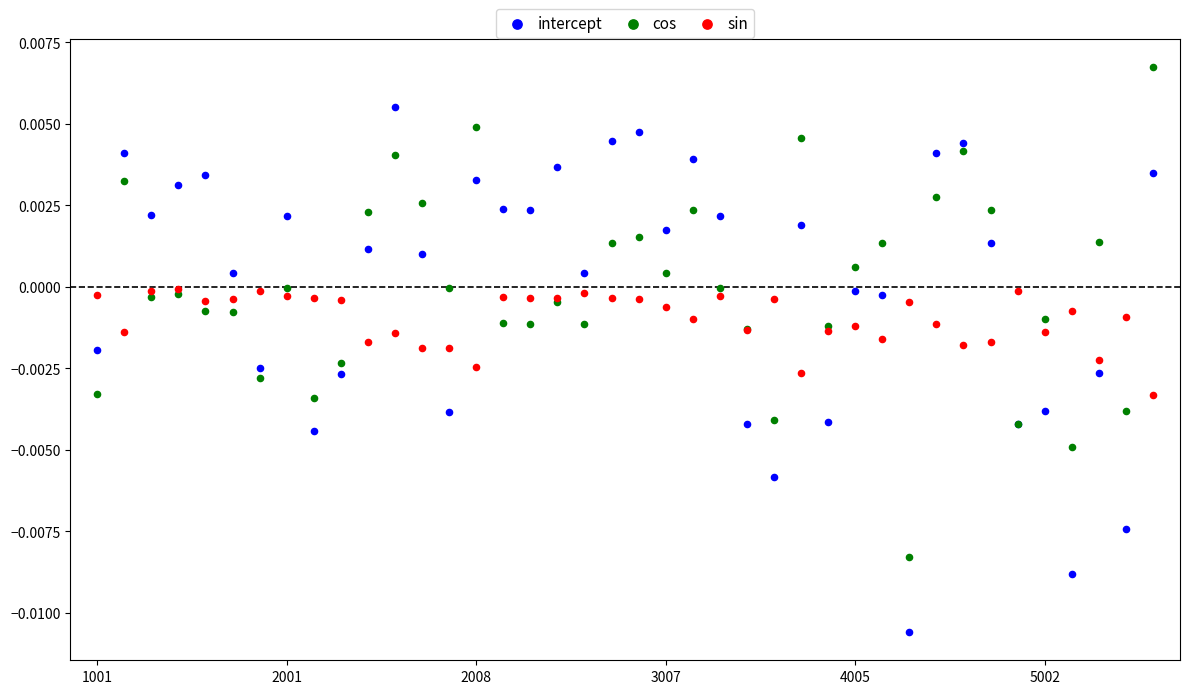

What are all the series names shown in the legend?

intercept, cos, sin